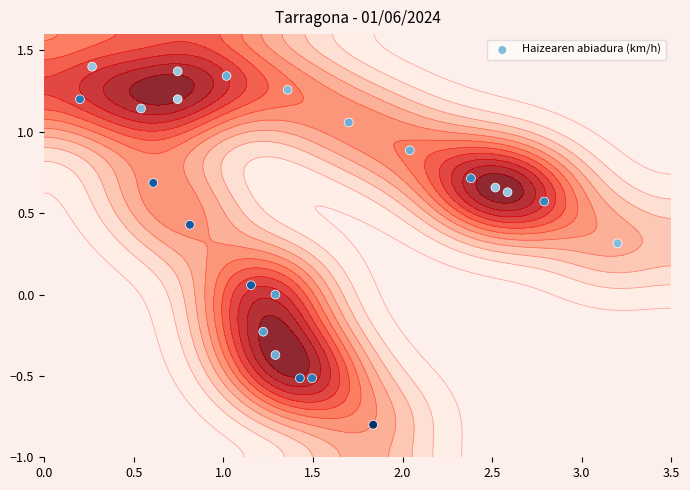

Count the number of values greater than 0.

18